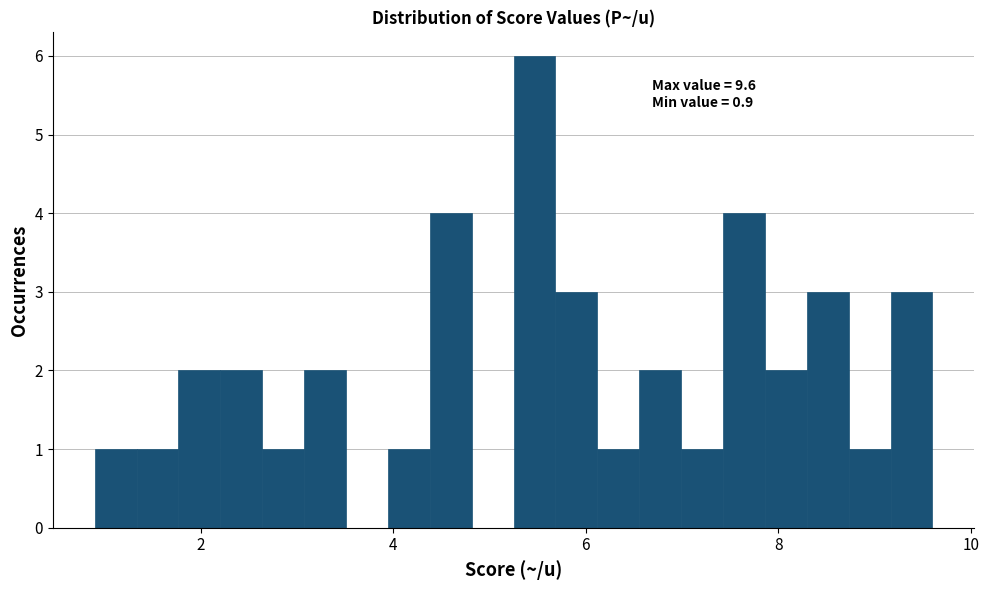

Read against the x-axis, roughly where is the centre of the tallest bar?

5.4